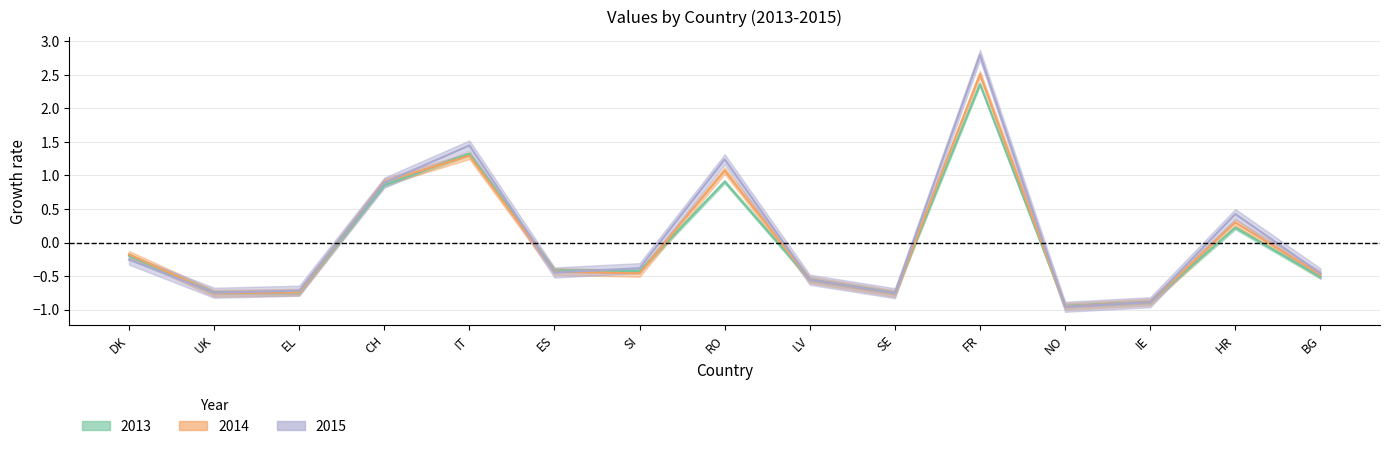

What is the label of the 11th point from the right?

IT